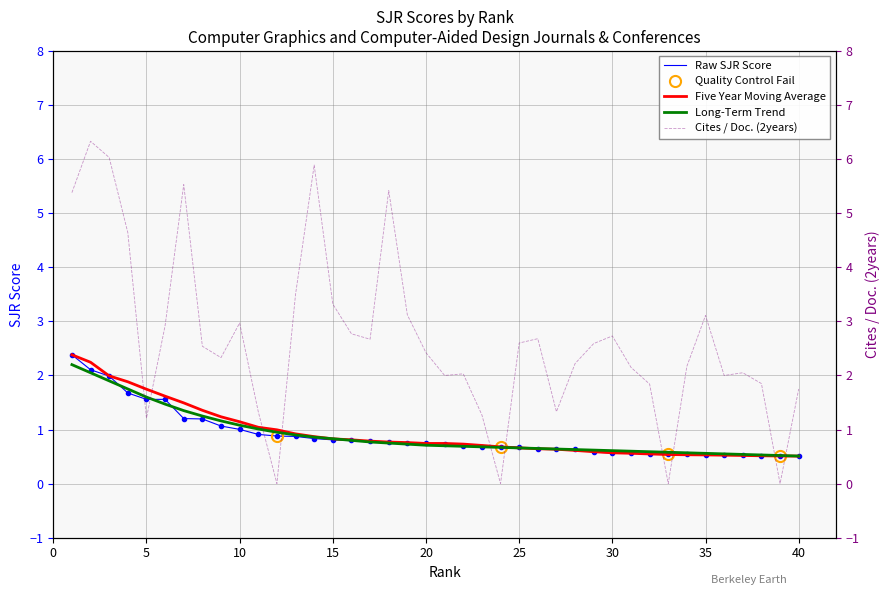

At how many categories does at least one series exceed 4?

7